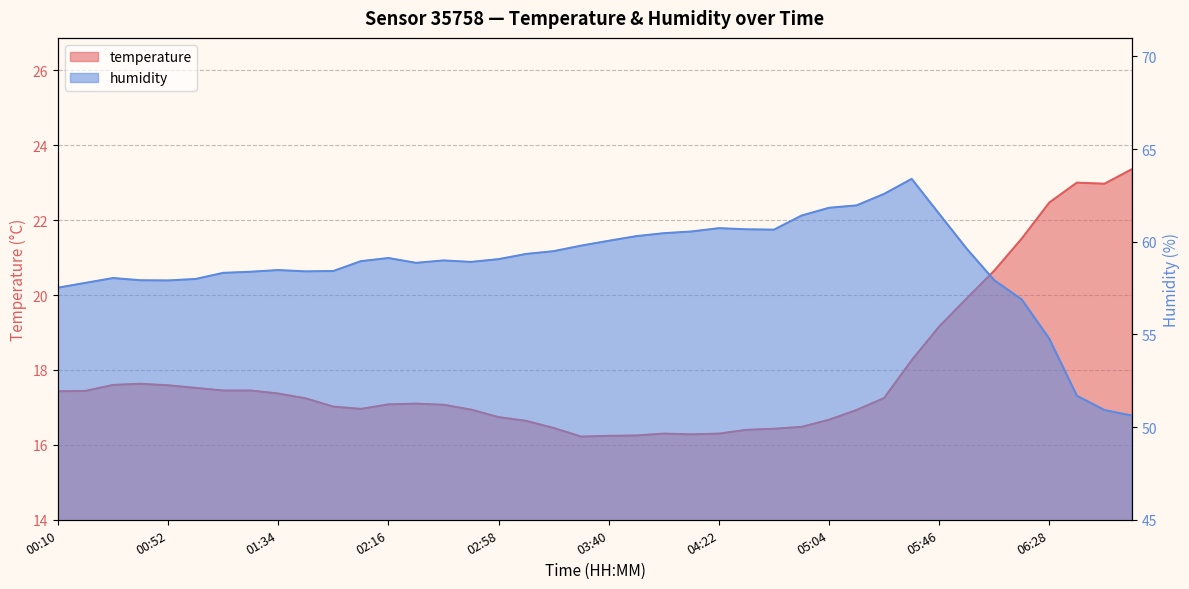

What is the total value across all series at 01:34?

75.8